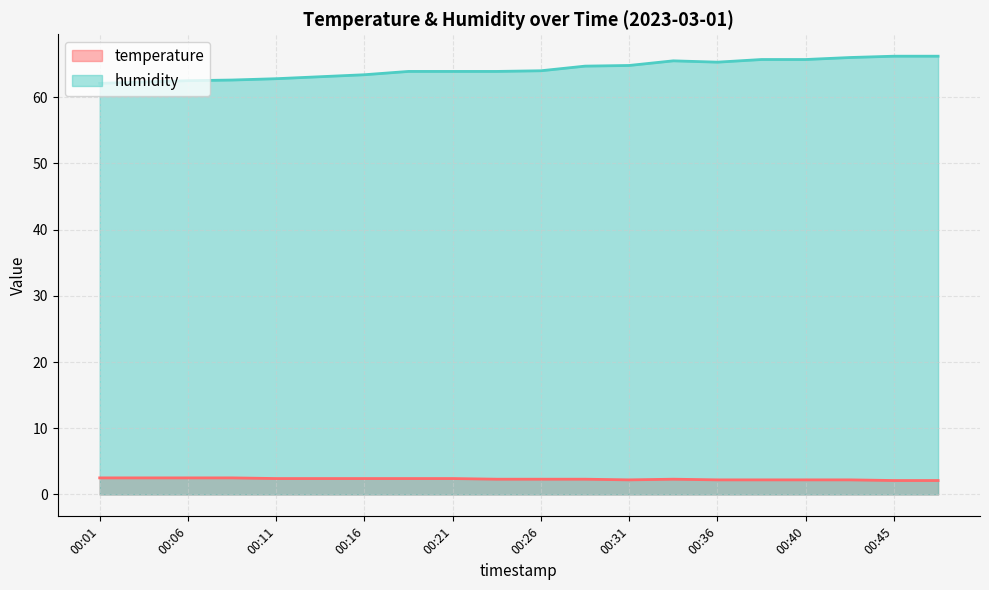

What is the difference between the second highest and minimum values in the temperature series?

0.4